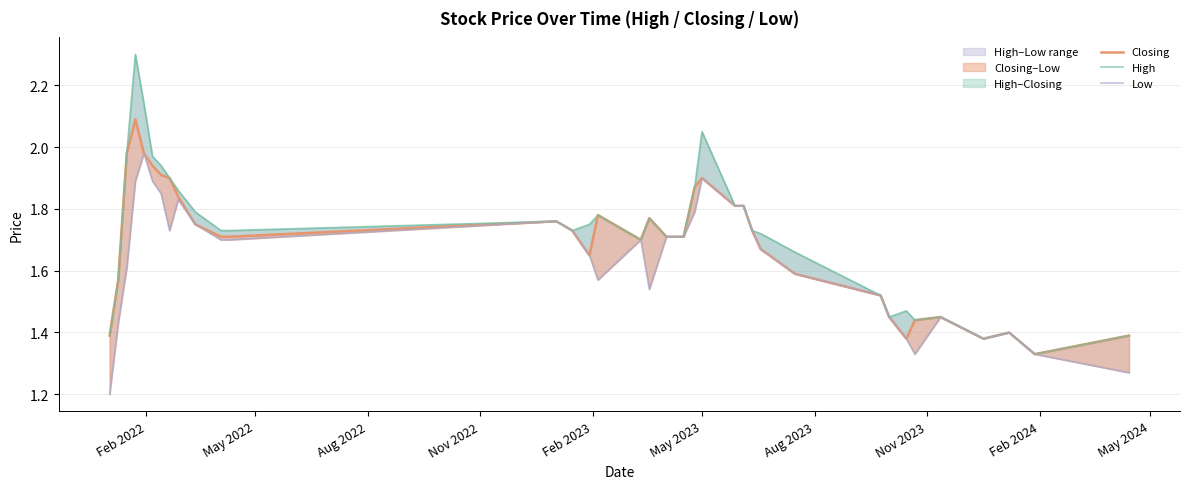

Does the chart have visible grid lines?

Yes